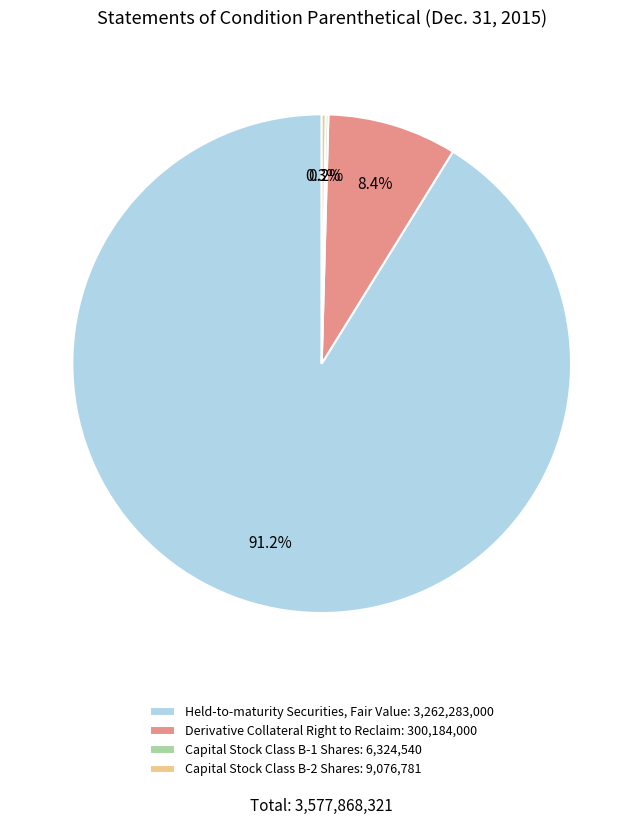

To the nearest percent, what is the difference between the largest and smallest slice percentages?

91%